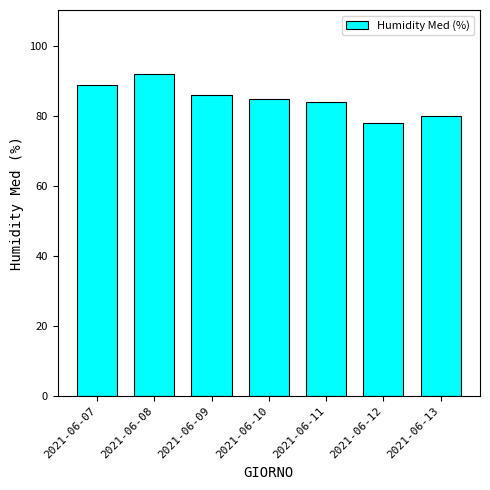

How many data points does each series have?

7